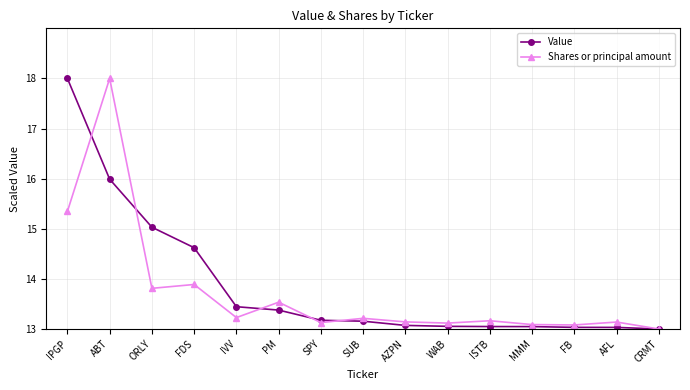

What is the difference between the maximum and minimum values in the Value series?

5.0